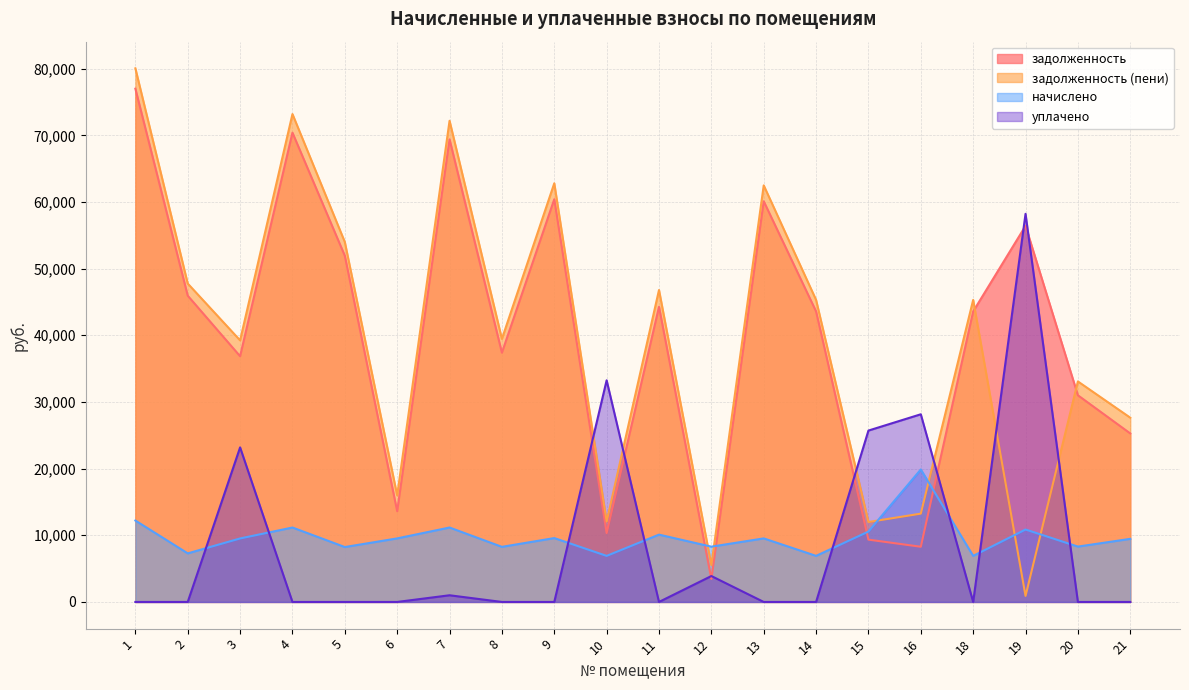

Between which two adjacent categories do задолженность and уплачено first intersect?

9 and 10